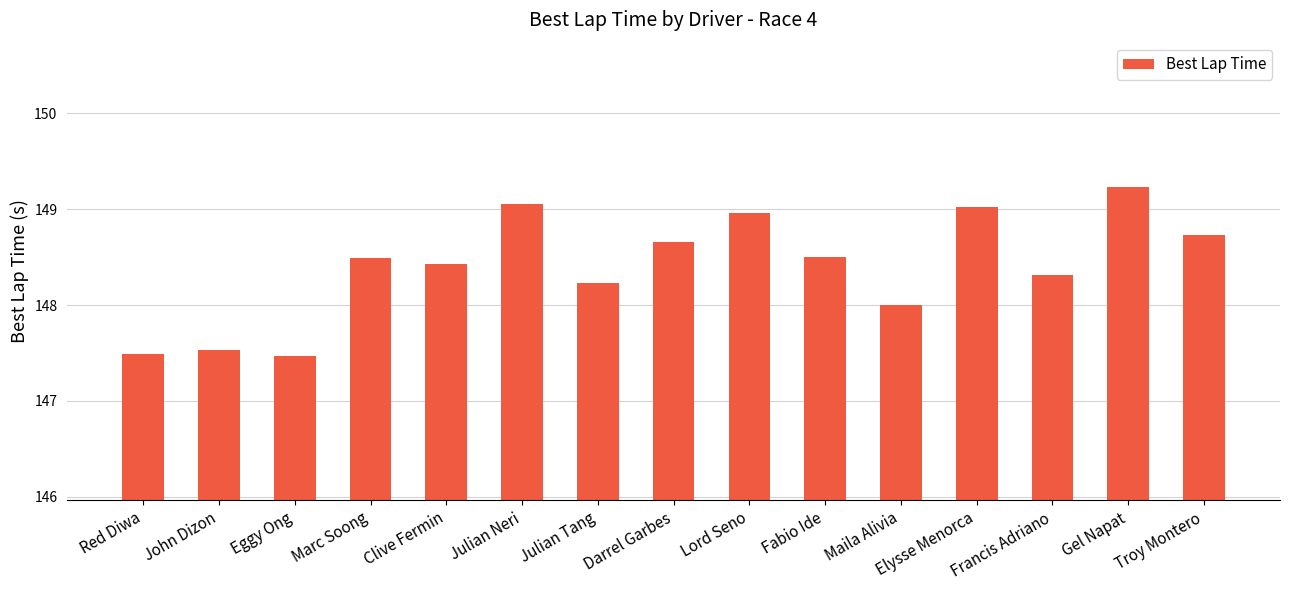

What is the minimum value shown in the chart?

147.5